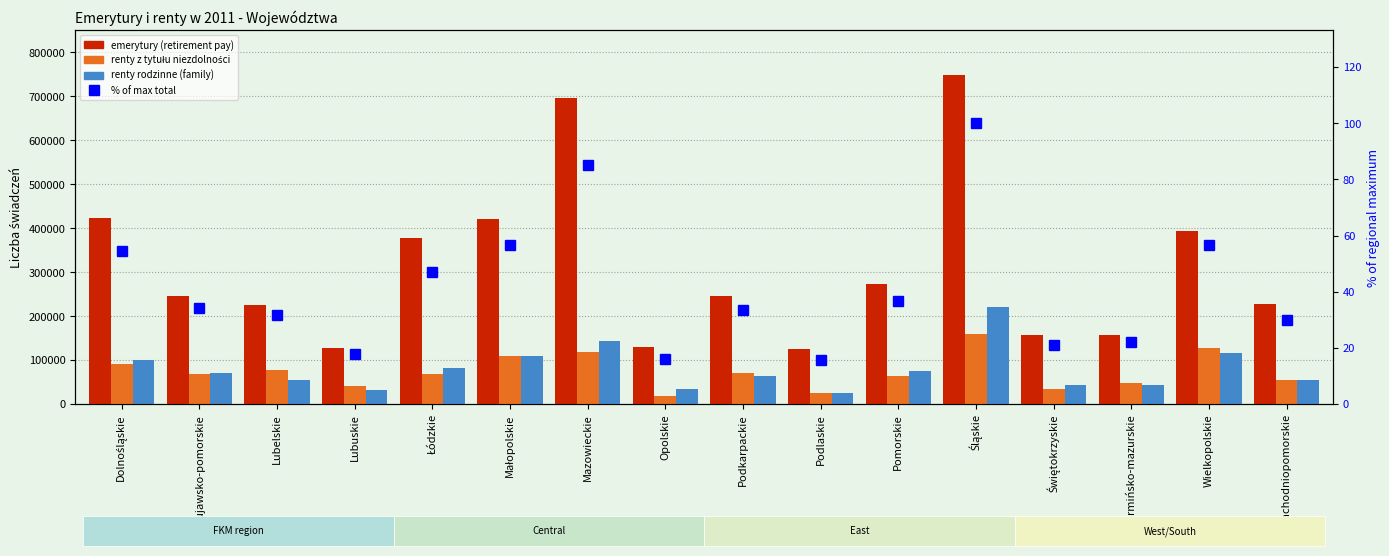

What is the minimum value shown in the chart?

15.5